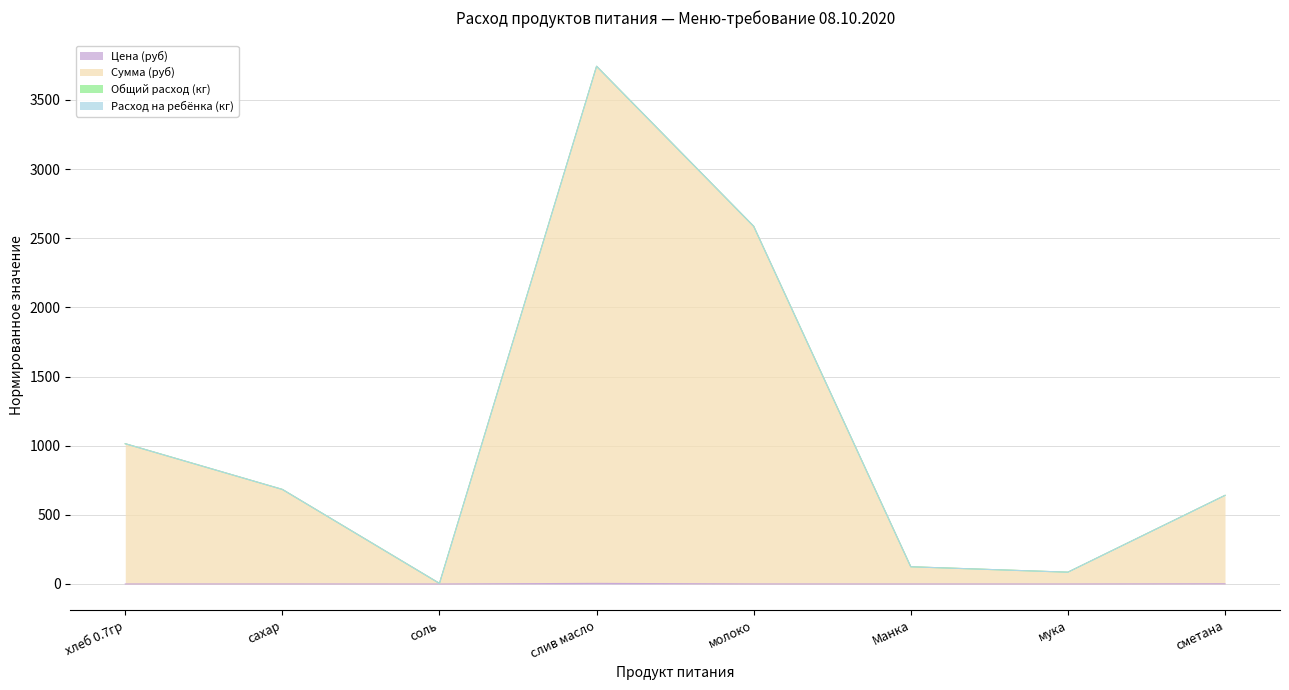

What is the sum of all Цена (руб) values?

8.2